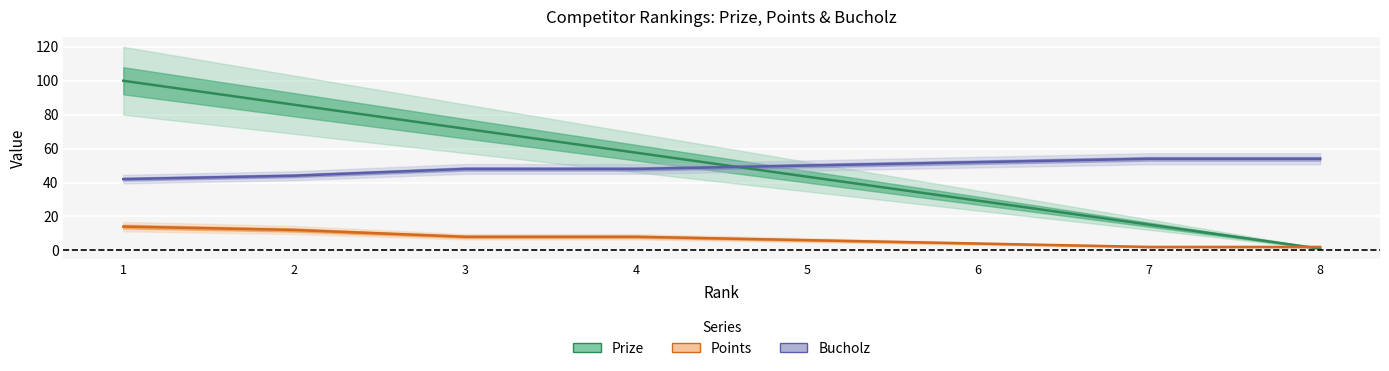

Is this an area chart (filled region under the line)?

No